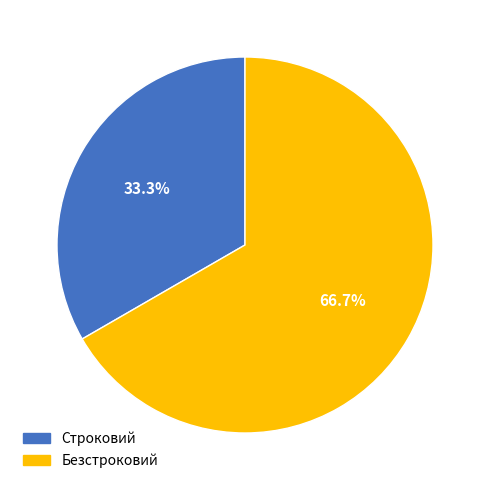

To the nearest percent, what portion does Безстроковий represent?

67%